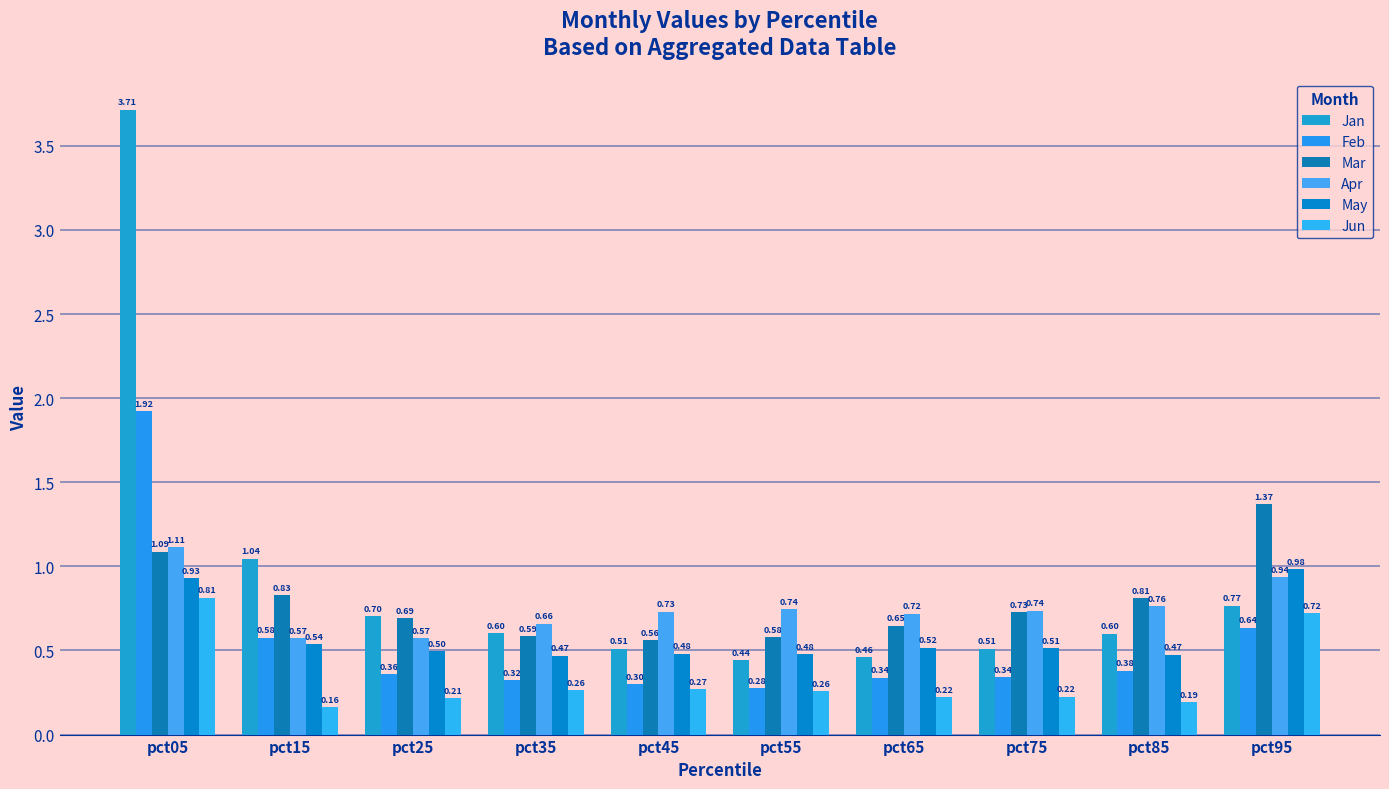

True or false: Feb has a value of 0.4 at pct45.

False